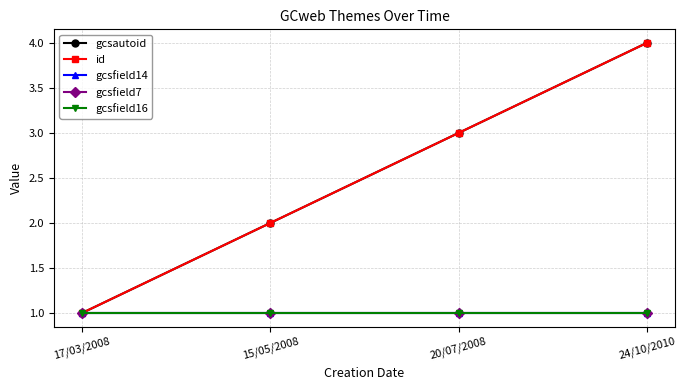

Reading right to left, extract all data points from this chart.

gcsautoid: 24/10/2010=4	20/07/2008=3	15/05/2008=2	17/03/2008=1
id: 24/10/2010=4	20/07/2008=3	15/05/2008=2	17/03/2008=1
gcsfield14: 24/10/2010=1	20/07/2008=1	15/05/2008=1	17/03/2008=1
gcsfield7: 24/10/2010=1	20/07/2008=1	15/05/2008=1	17/03/2008=1
gcsfield16: 24/10/2010=1	20/07/2008=1	15/05/2008=1	17/03/2008=1